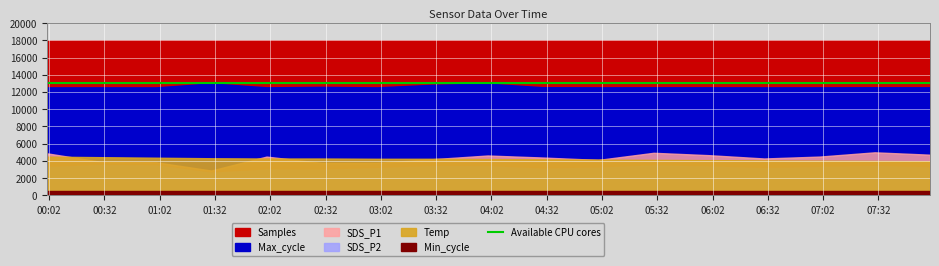

True or false: SDS_P2 has more than 2 points higher than both neighbors.

True